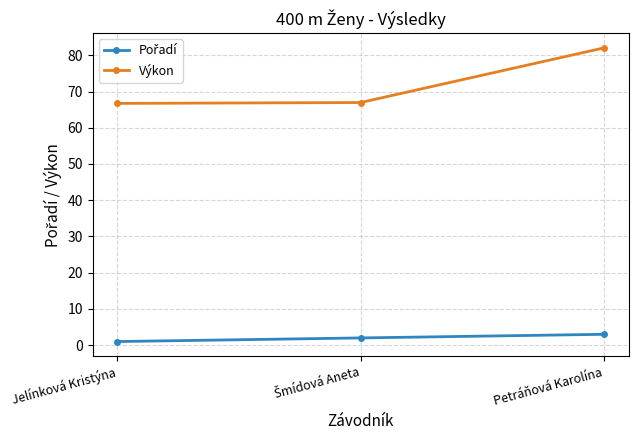

What is the total value across all series at Jelínková Kristýna?

67.7